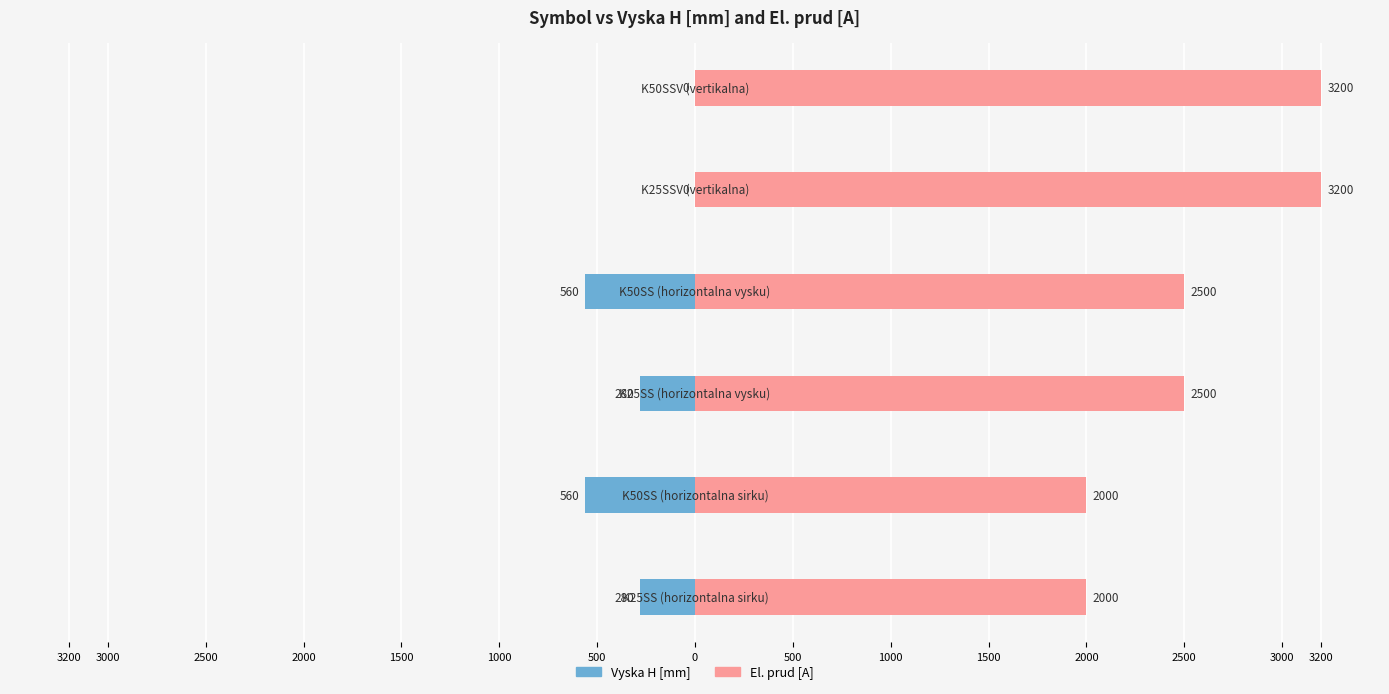

Rank the series by their maximum value, from lowest to highest.

Vyska H [mm], El. prud [A]